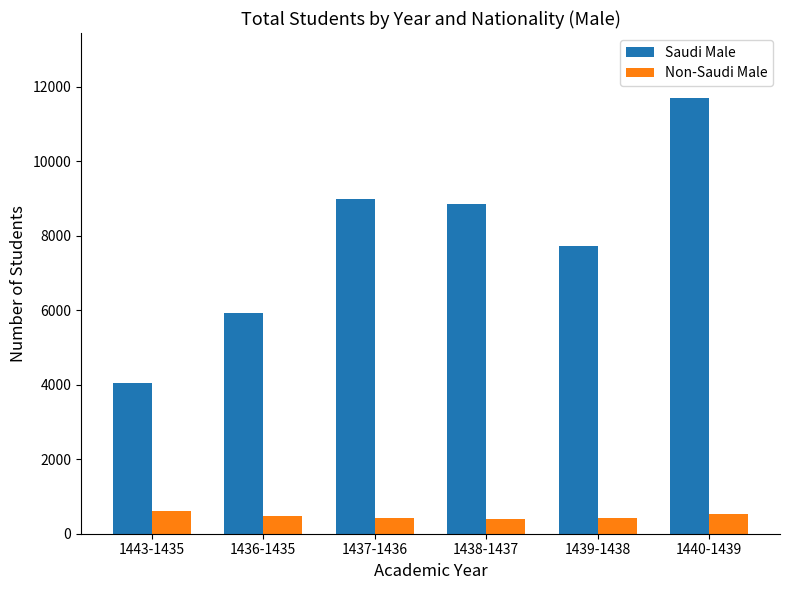

At how many categories does at least one series exceed 8267?

3